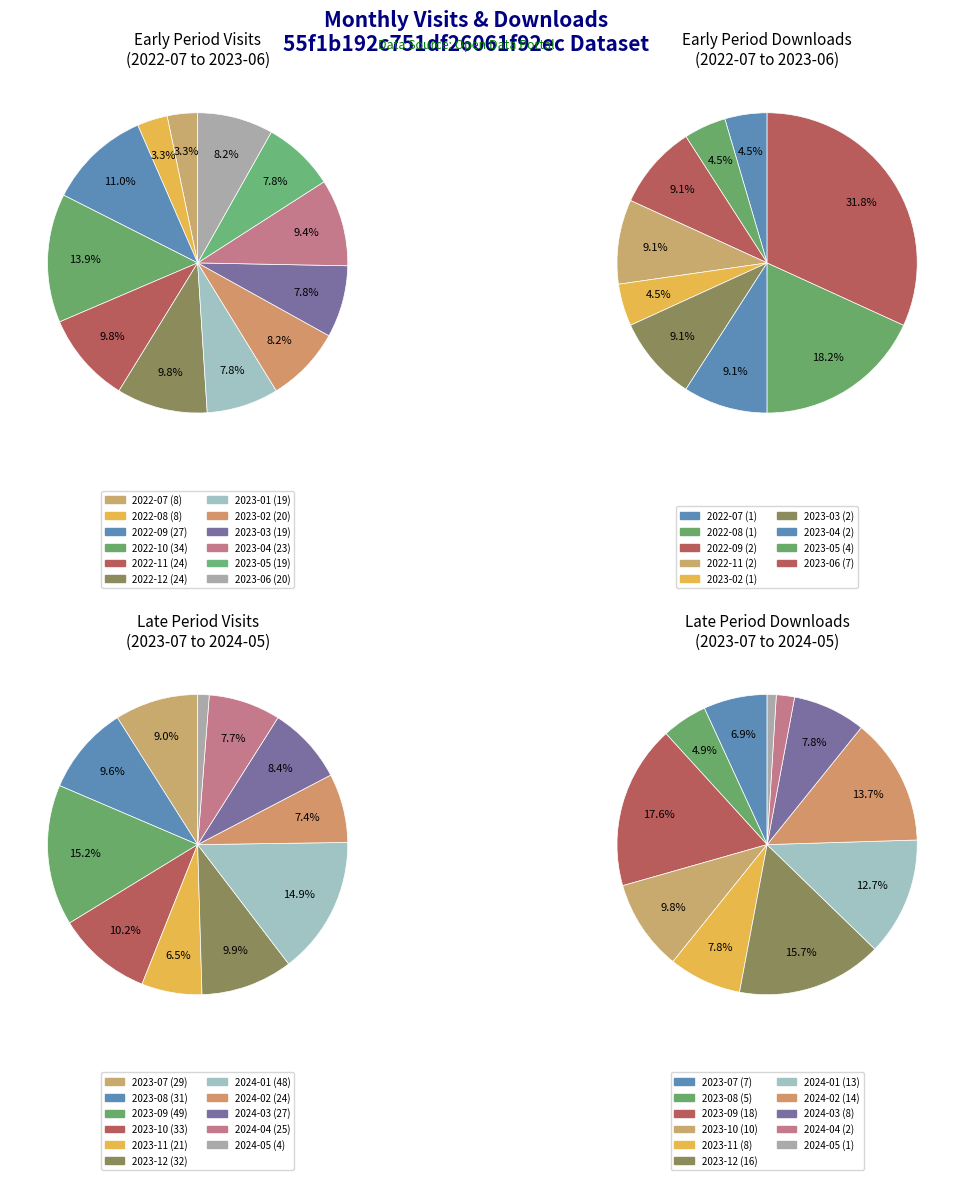

What is the total percentage of 2022-08 and 2023-06?

11.4%